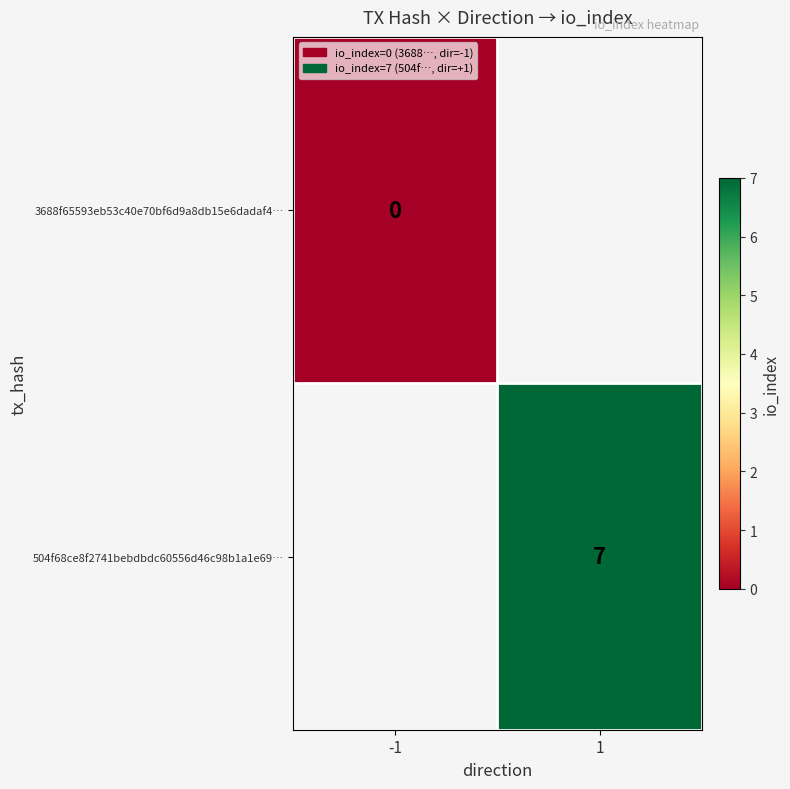

Is the value of 3688f65593eb53c40e70bf6d9a8db15e6dadaf4… at -1 greater than the value of 504f68ce8f2741bebdbdc60556d46c98b1a1e69… at 1?

No